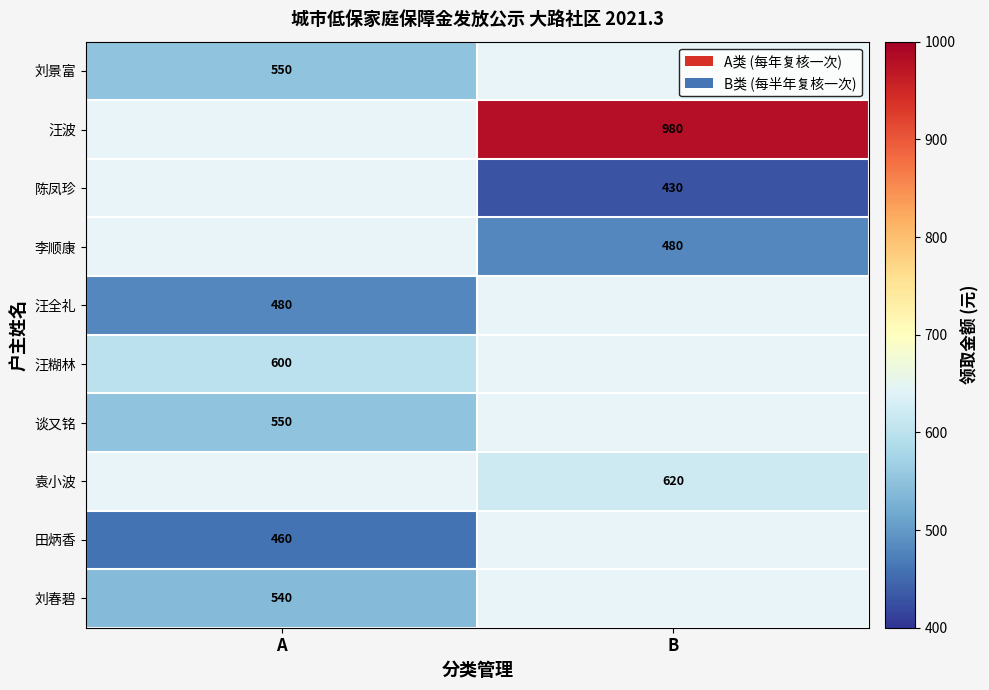

Is the value of 谈又铭 at A greater than the value of 汪全礼 at A?

Yes